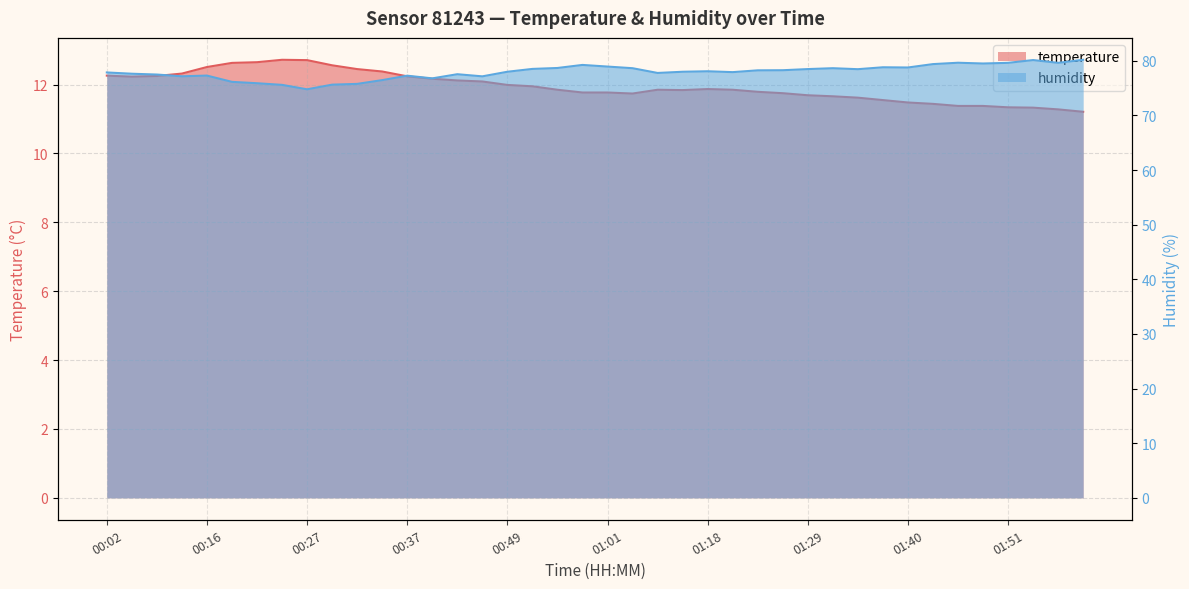

Rank the series by their maximum value, from highest to lowest.

humidity, temperature